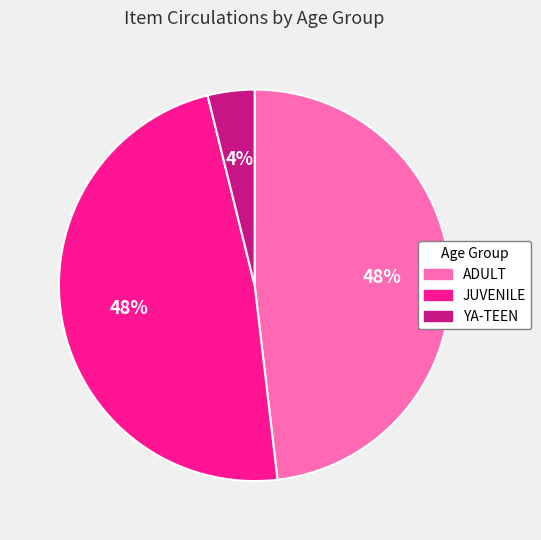

The ADULT slice represents 48% of the pie. True or false?

True